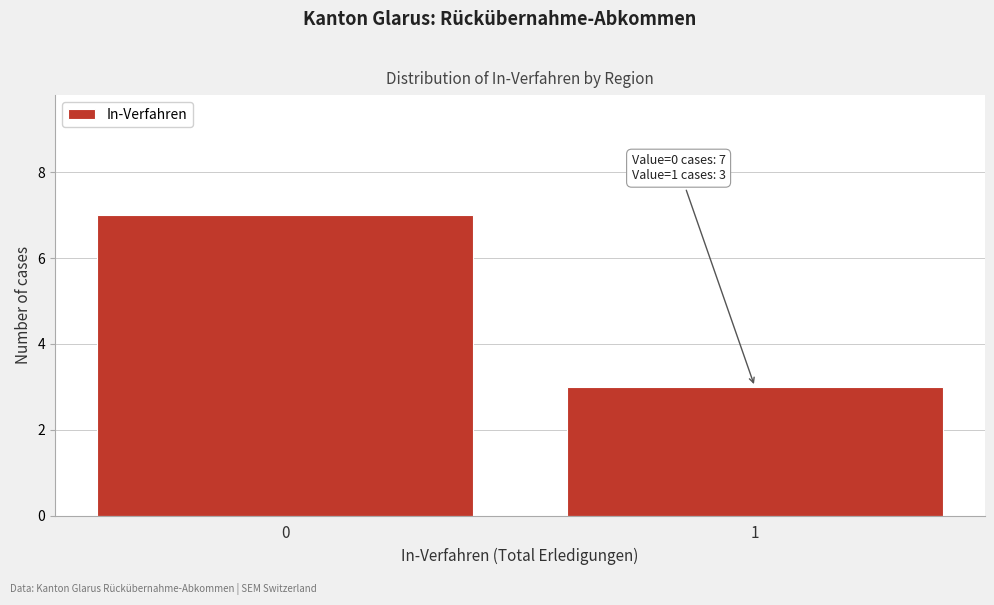

Reading left to right, what are all the values shown in this chart?

0=7	1=3